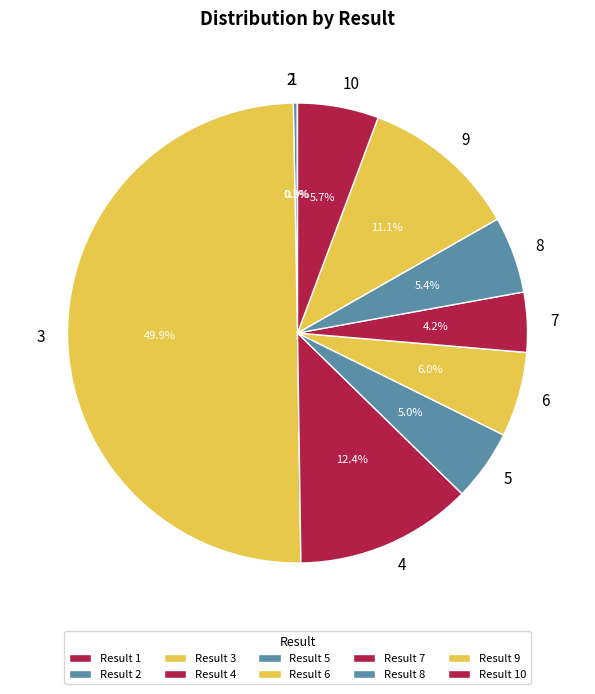

Is 8 the majority of the pie?

No